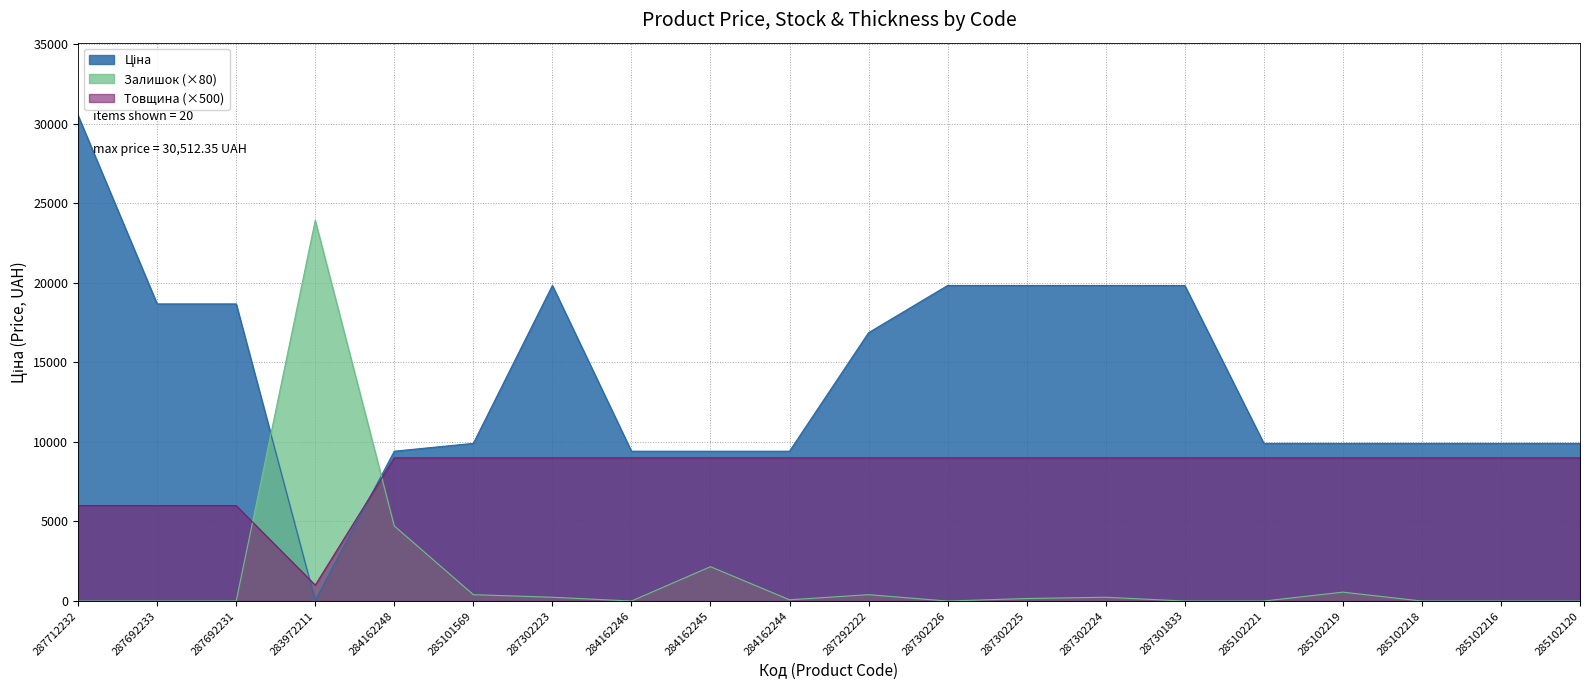

What is the spread (max minus min) of values at 284162245?

7256.9